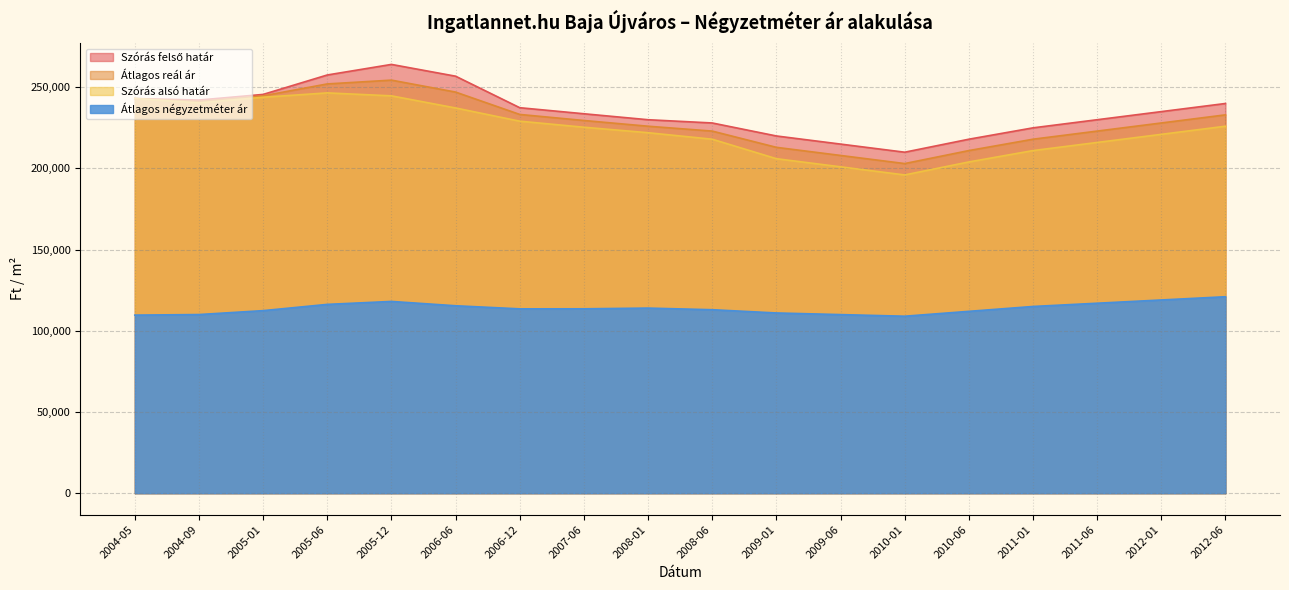

What is the sum of the Átlagos négyzetméter ár values at 2011-06 and 2004-09?

227029